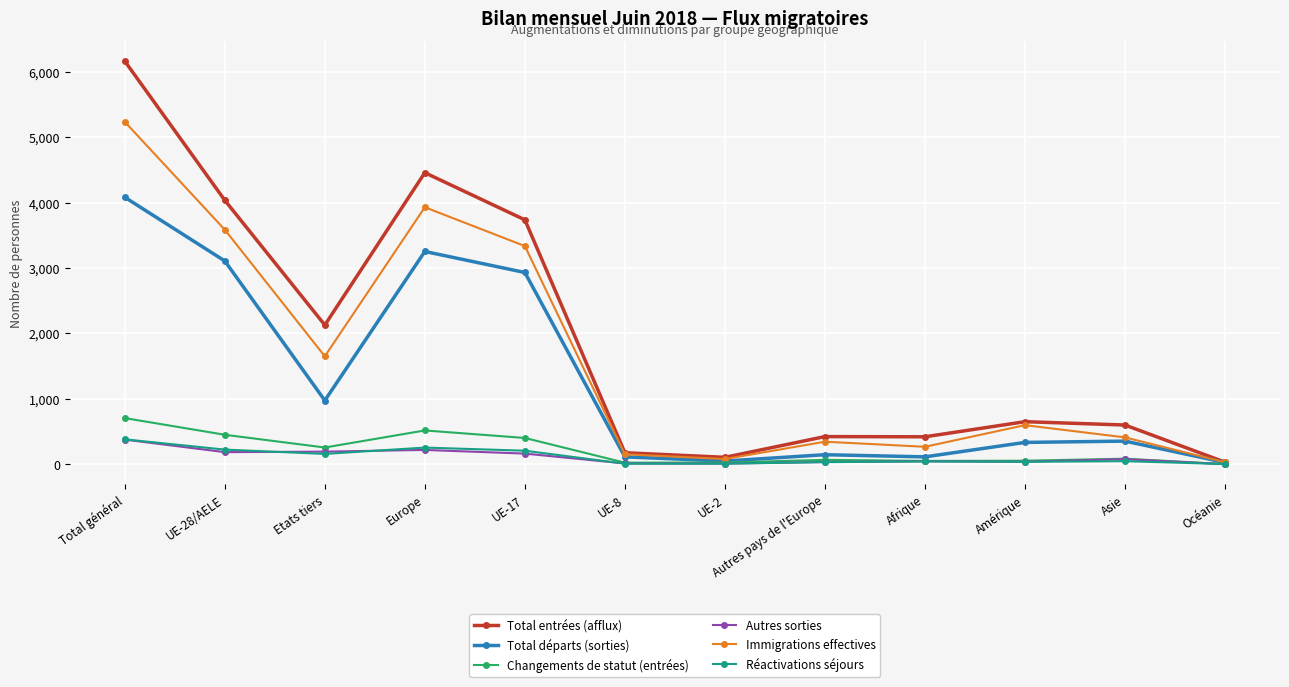

At which category is the sum across all series the highest?

Total général